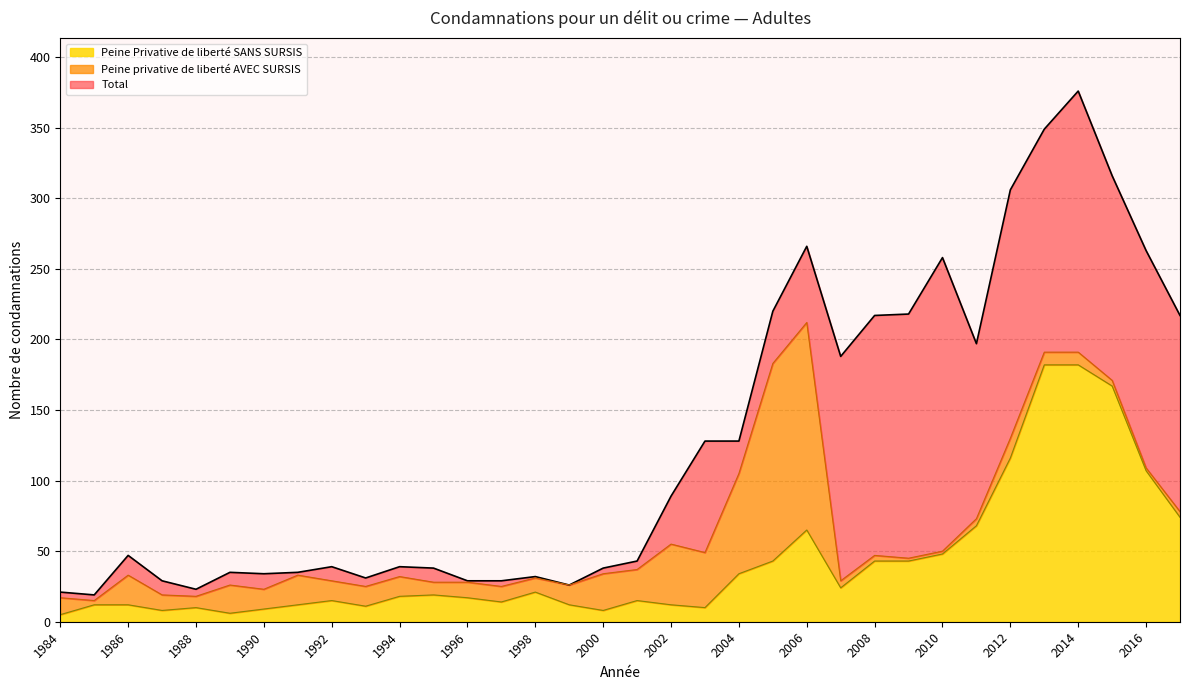

What is the minimum value shown in the chart?

5